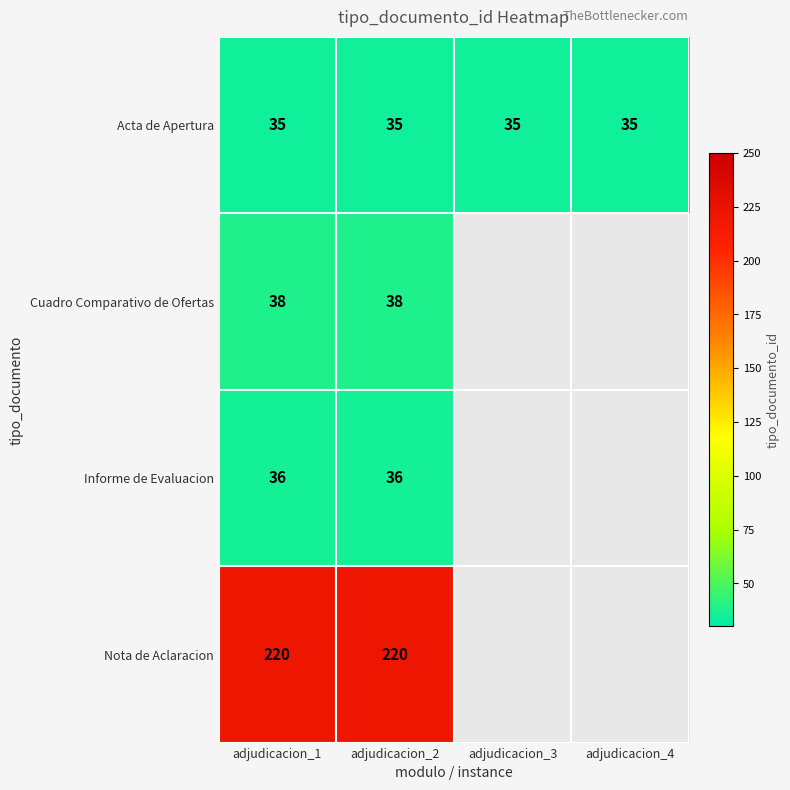

What is the difference between the highest and lowest values at adjudicacion_1?

185